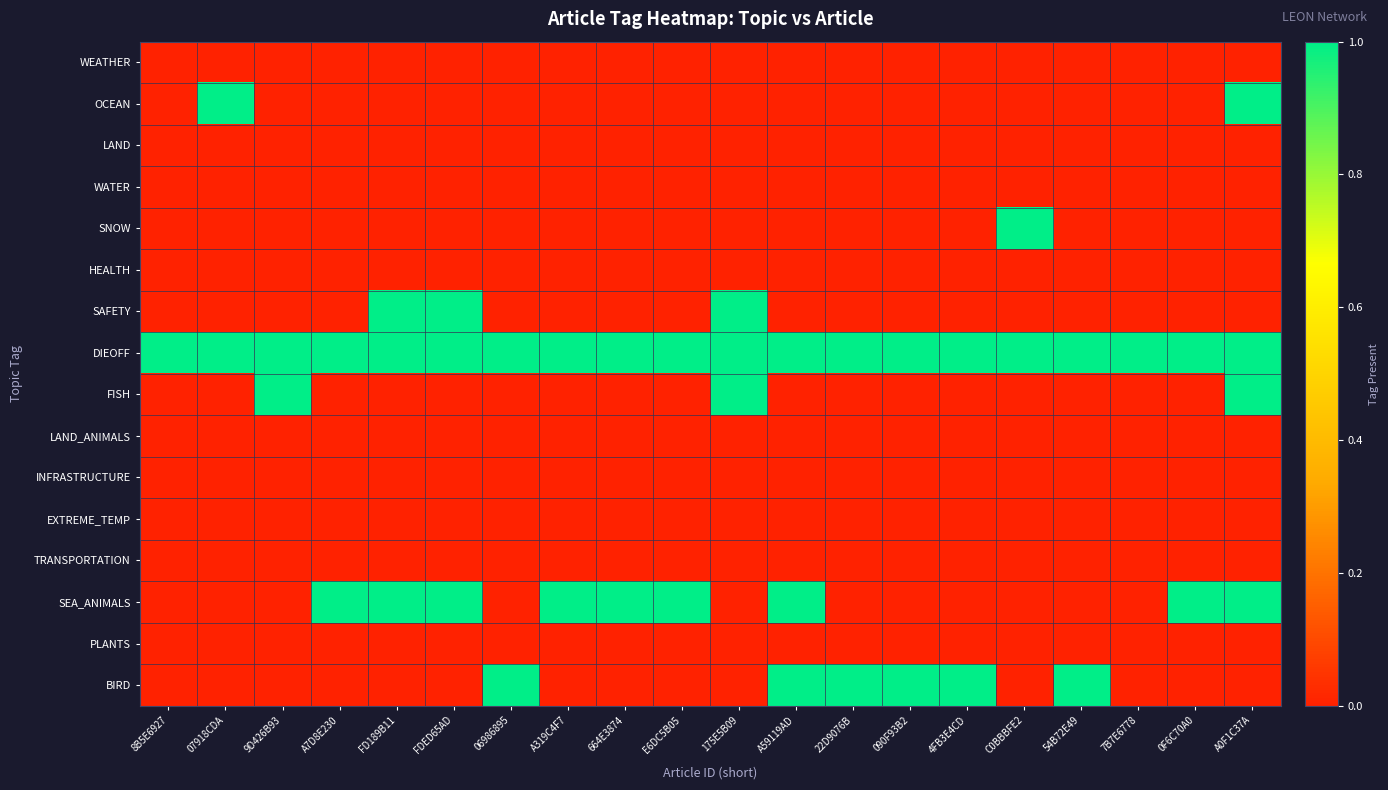

Between 22D9076B and 54B72E49, which is larger?

22D9076B